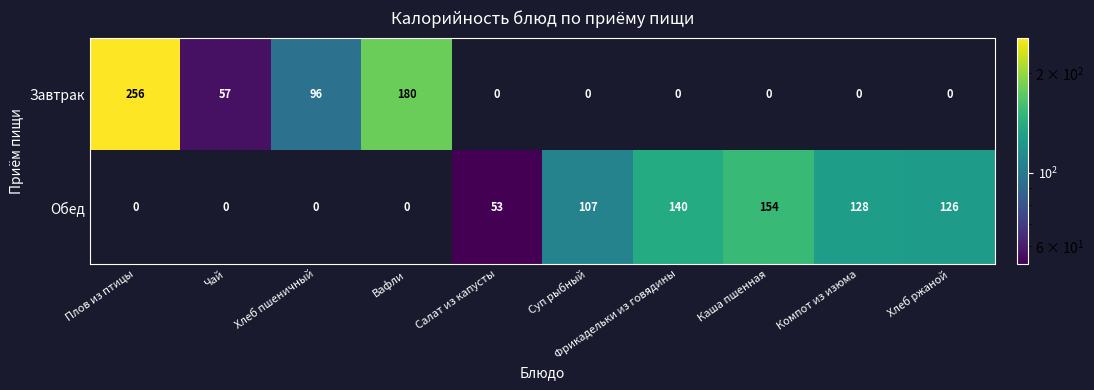

At which category does the chart reach its peak across all series?

Плов из птицы